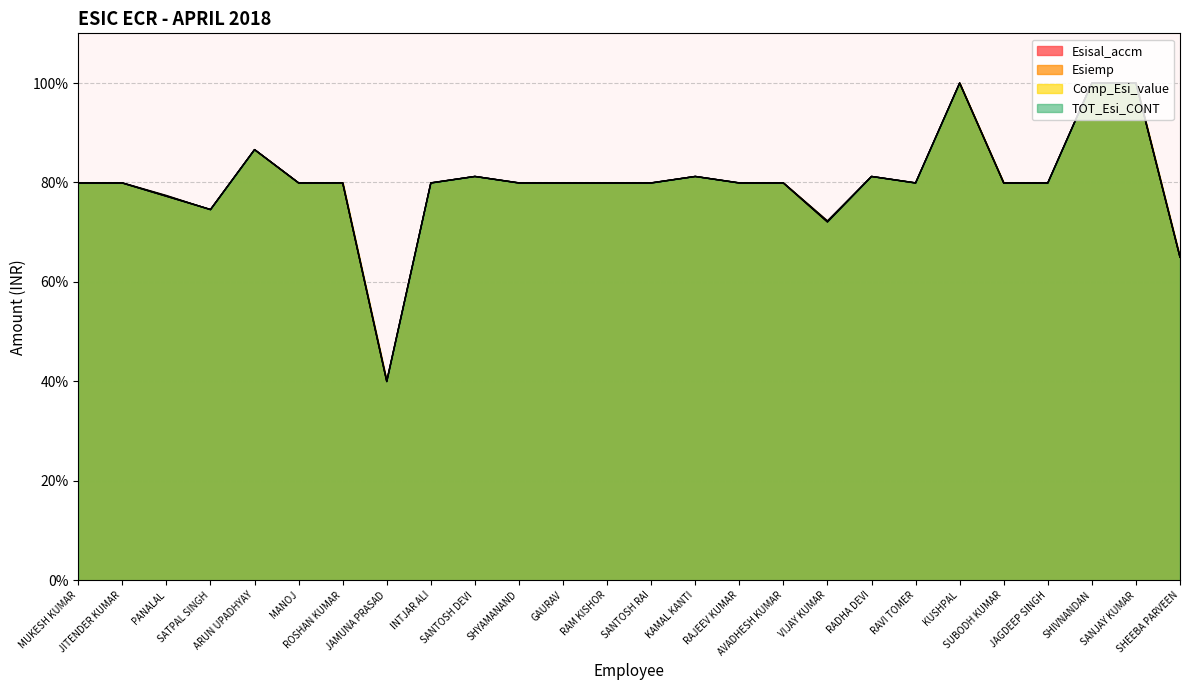

True or false: Esisal_accm and Comp_Esi_value cross at least once.

False